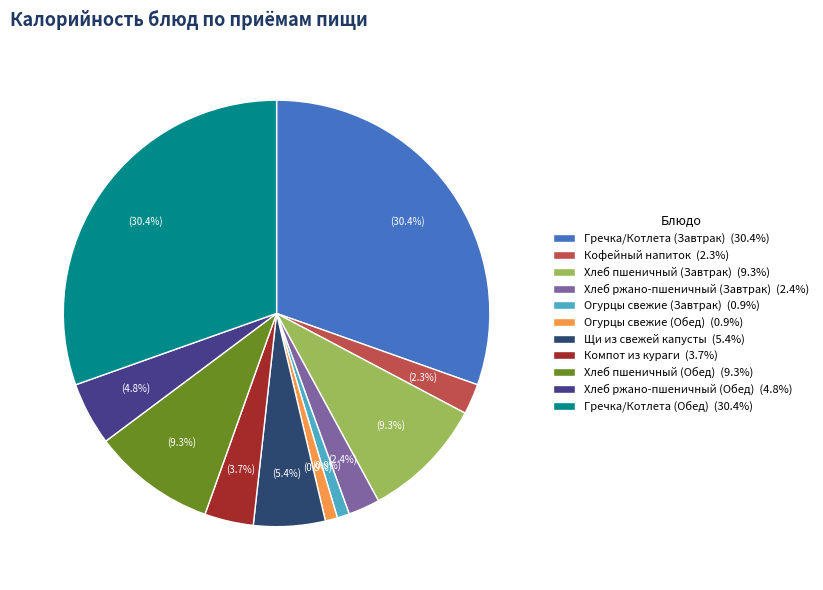

Does Хлеб пшеничный (Завтрак) represent more than half of the total?

No